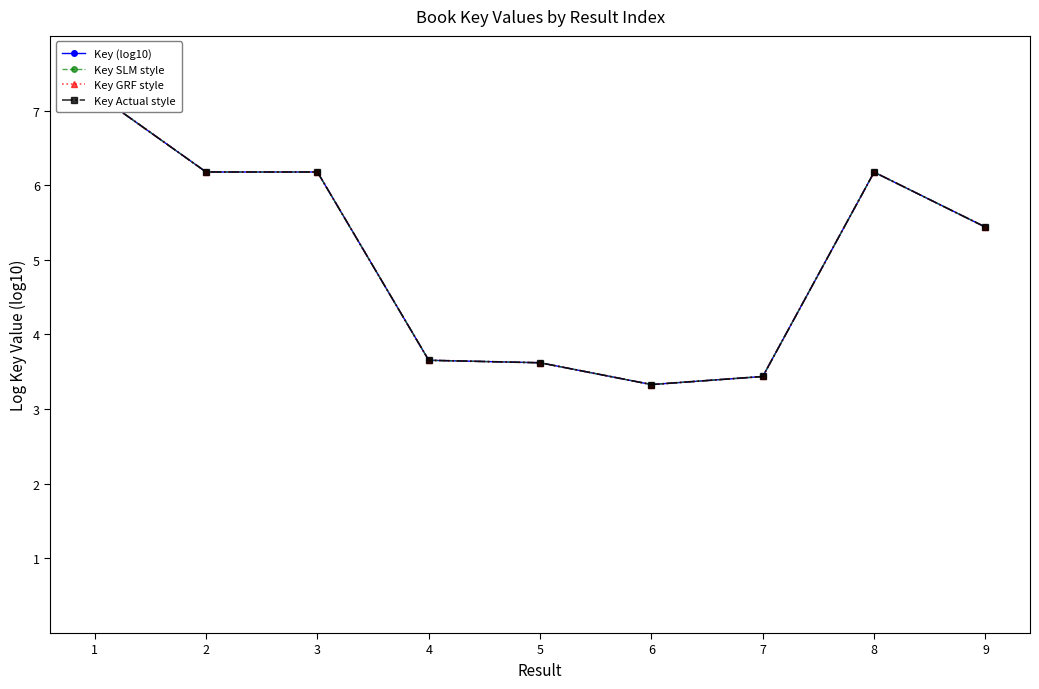

What is the lowest value of the Key GRF style series?

3.3